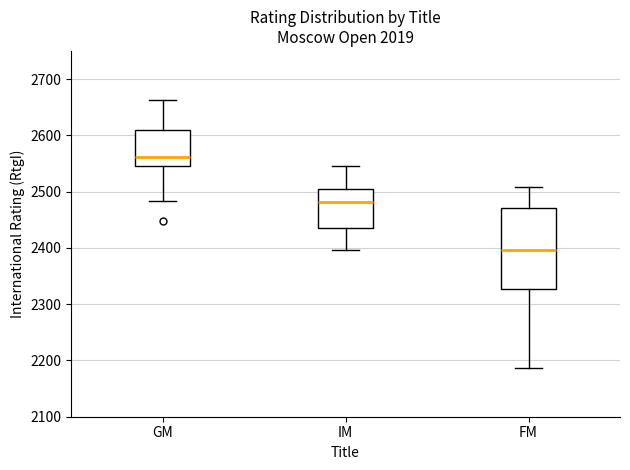

Which box is the tallest, from its lower edge to its upper edge?

FM